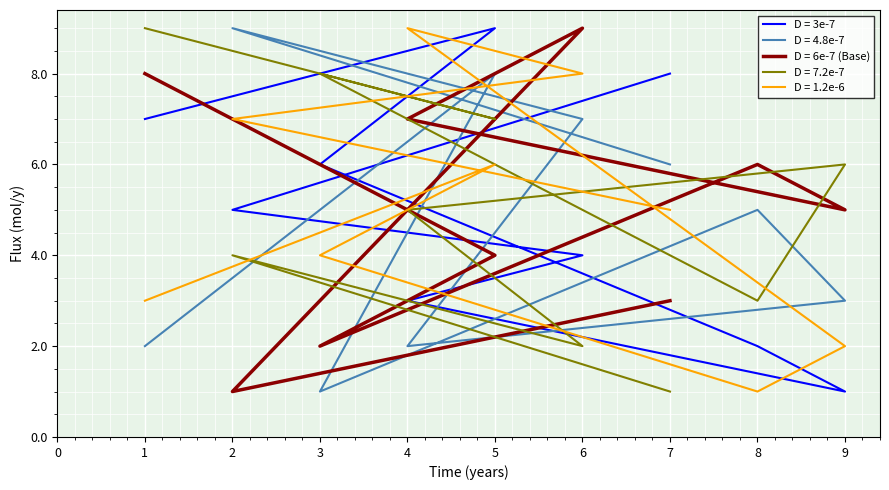

True or false: col_3 and col_5 cross at least once.

True